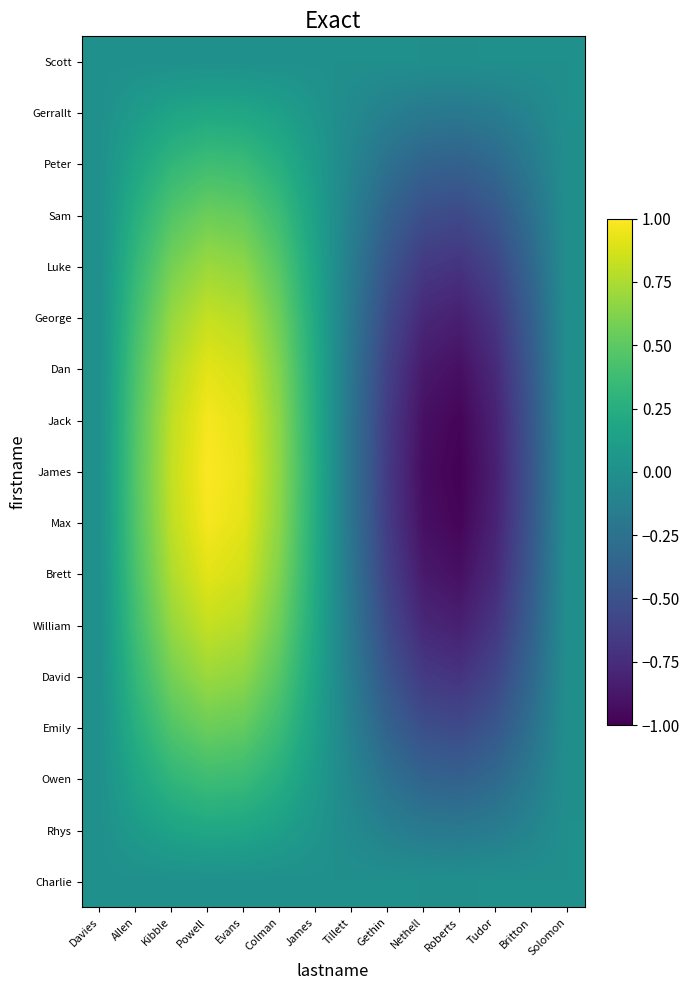

Between Britton and Tillett, which is larger?

Tillett